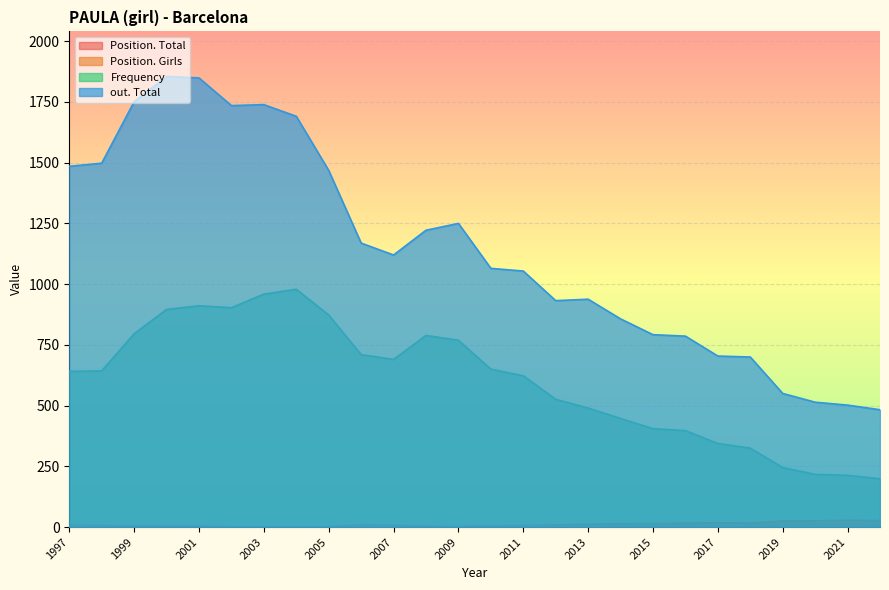

What is the minimum value for Position. Total?

2